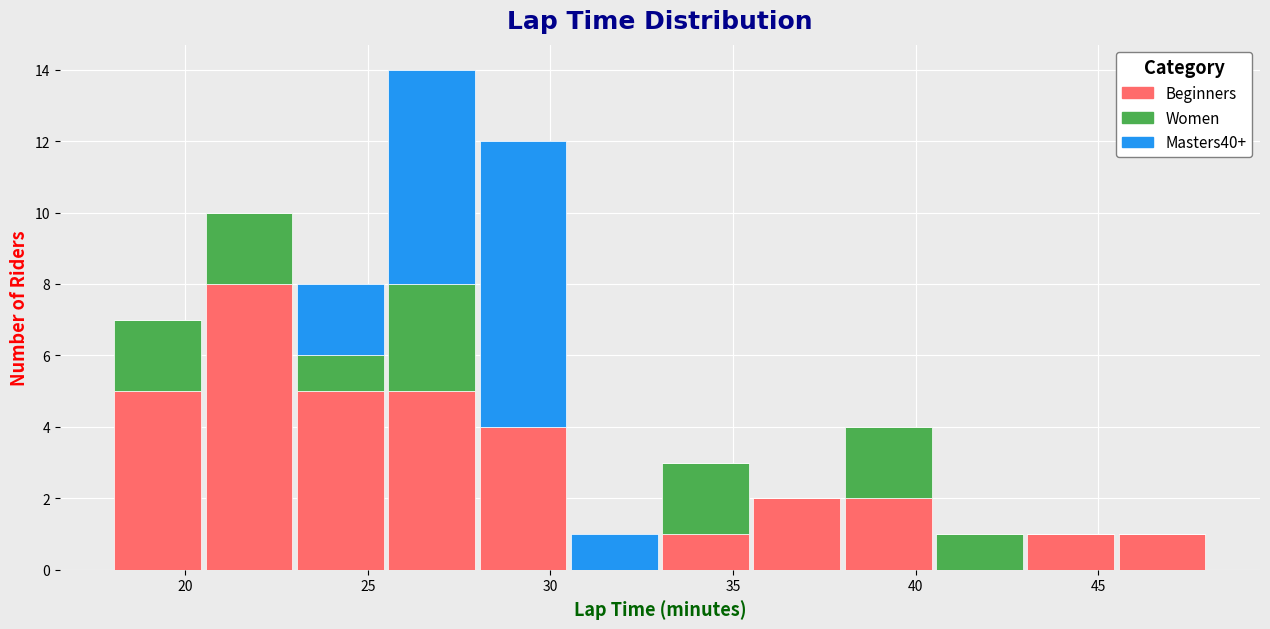

Reading left to right, transcribe this chart: for each stacked bar, give the range it covers on the x-axis and its total height. The values are not printed on the chart, so give them approximately, as read against the axis.

18.0 to 20.5: 7
20.5 to 23.0: 10
23.0 to 25.5: 8
25.5 to 28.0: 14
28.0 to 30.5: 12
30.5 to 33.0: 1
33.0 to 35.5: 3
35.5 to 38.0: 2
38.0 to 40.5: 4
40.5 to 43.0: 1
43.0 to 45.5: 1
45.5 to 48.0: 1